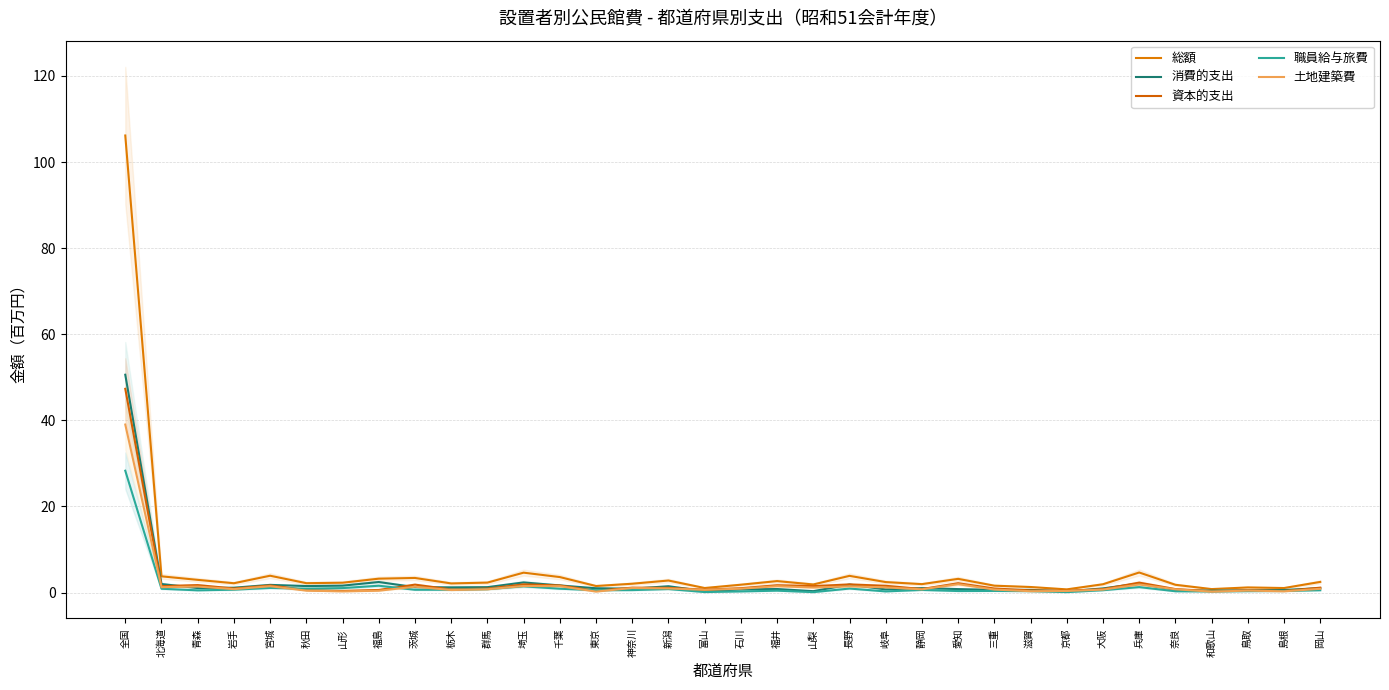

Which category has the highest value in the 職員給与旅費 series?

全国